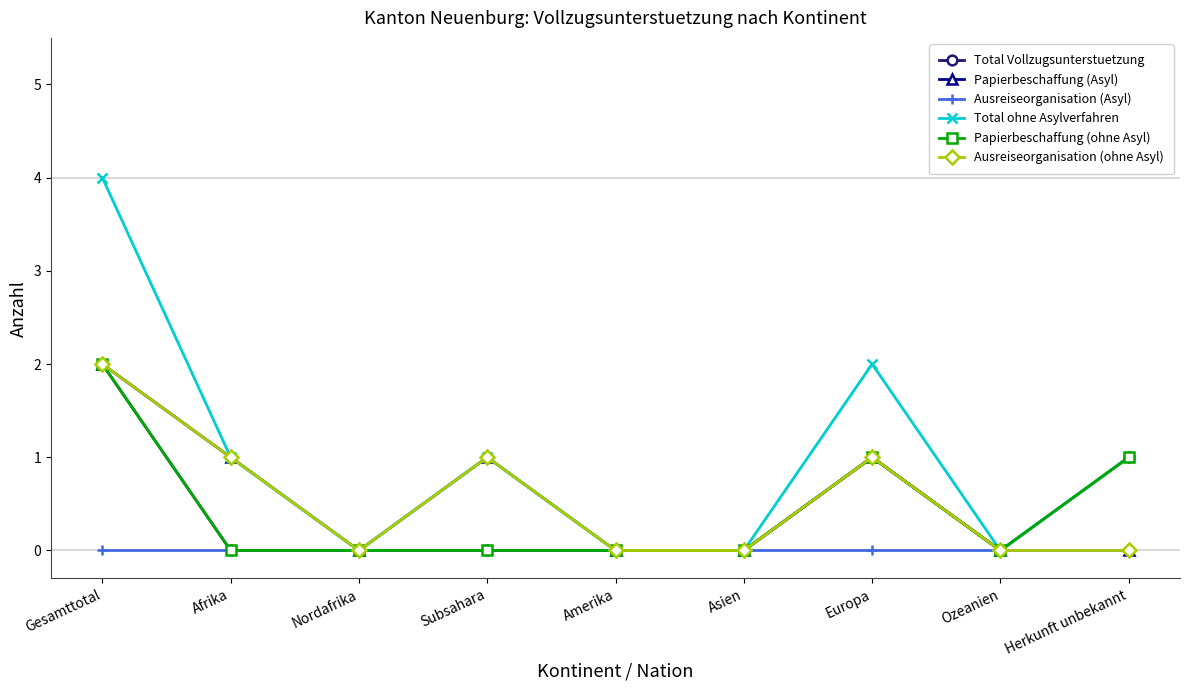

Is this an area chart (filled region under the line)?

No